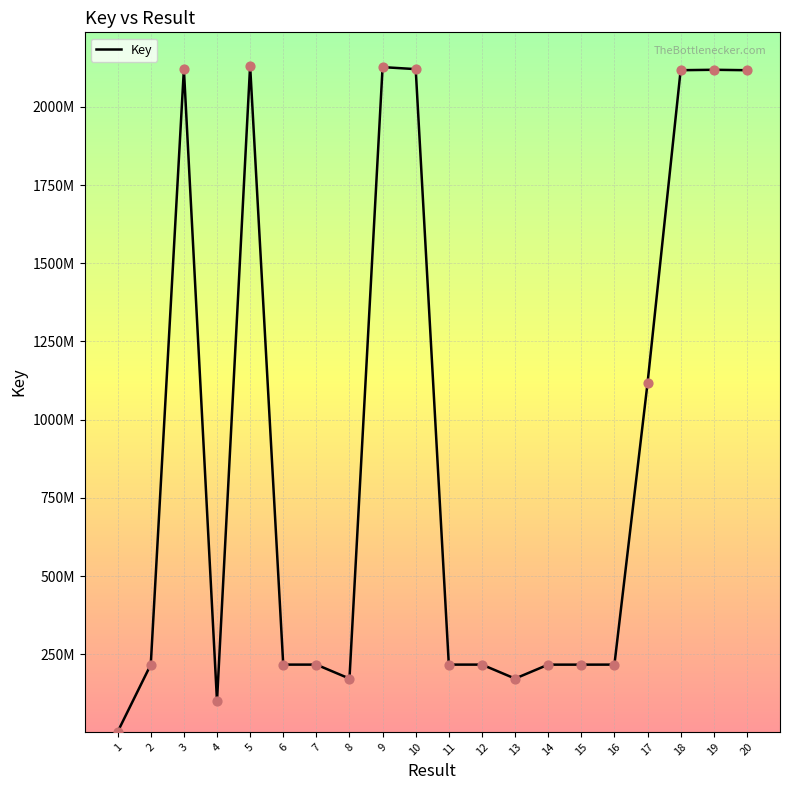

What is the change in value from 14 to 17?

+899686505